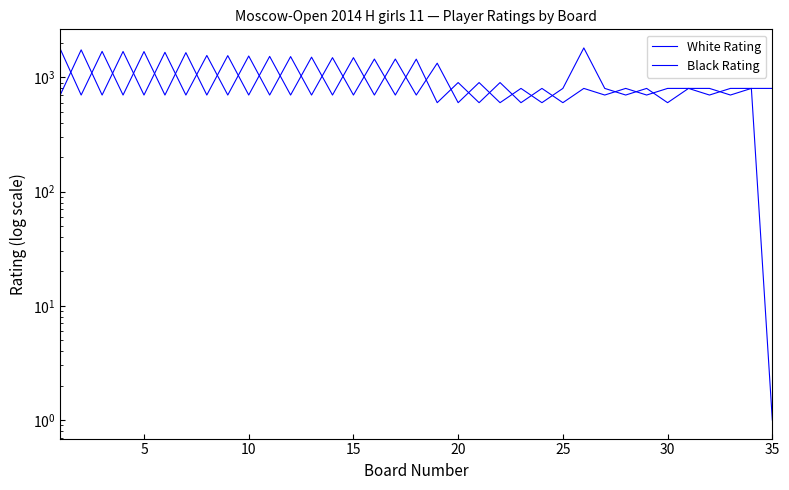

How many times do Black Rating and White Rating cross each other?

28